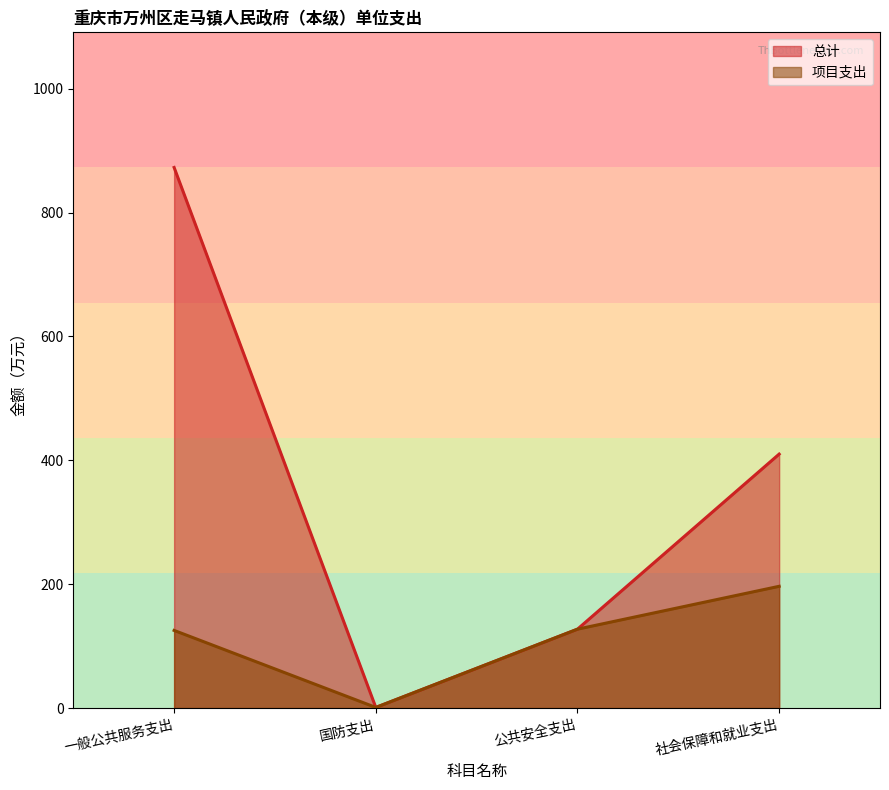

Rank the categories by 总计 value from lowest to highest.

国防支出, 公共安全支出, 社会保障和就业支出, 一般公共服务支出